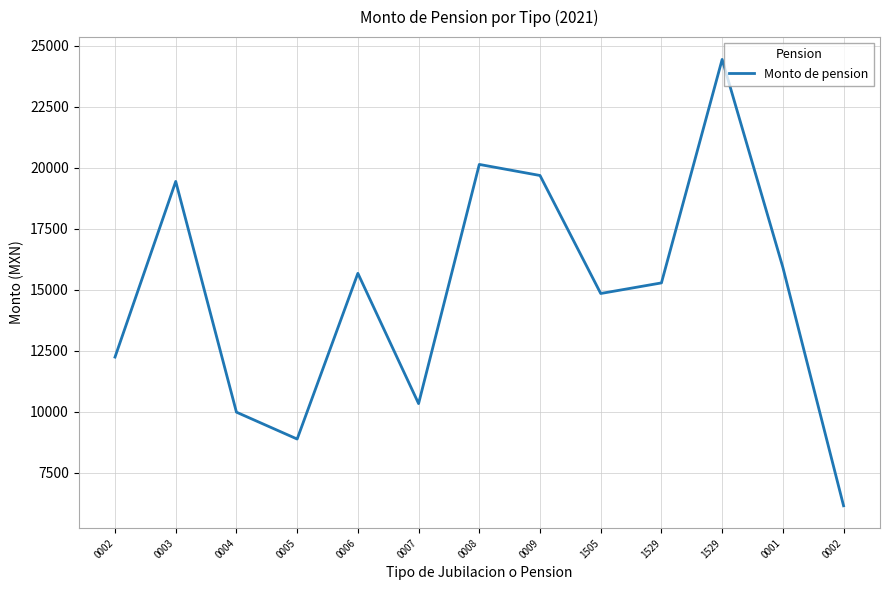

Does the chart have visible grid lines?

Yes